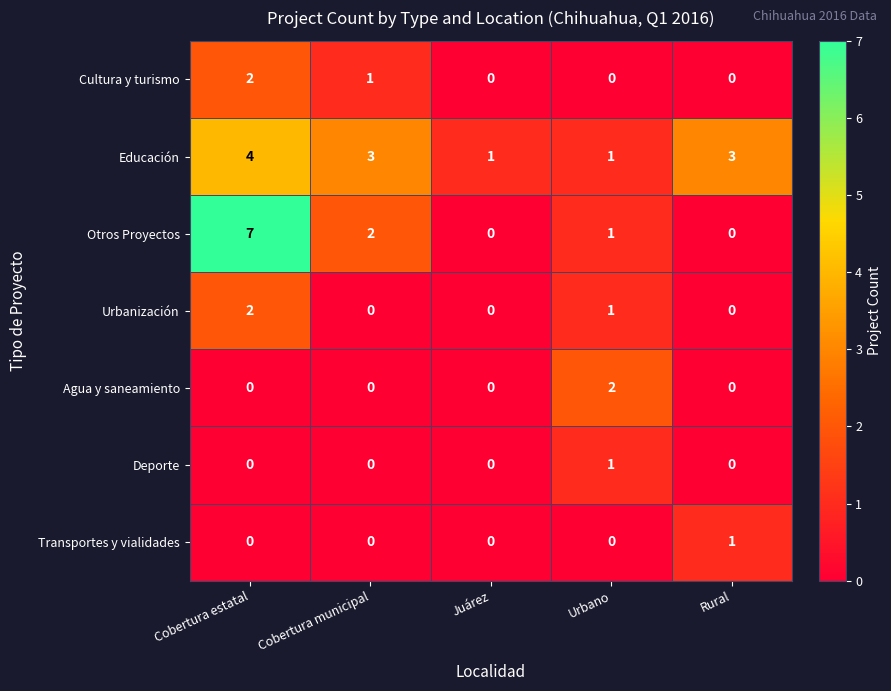

What is the greatest value displayed?

7